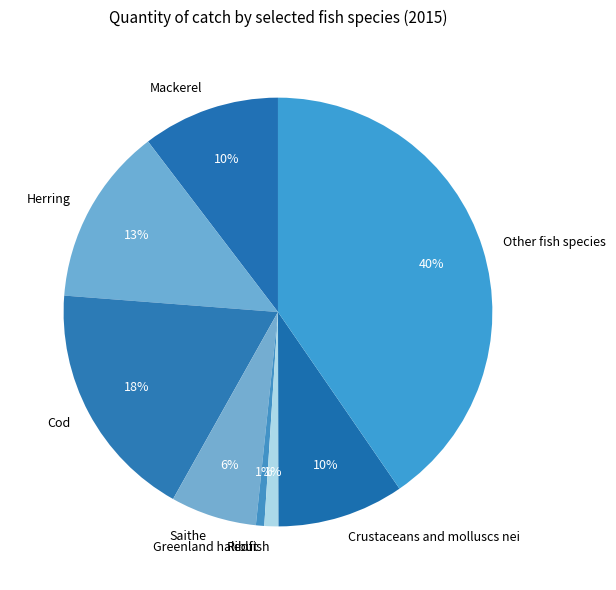

How many segments does this pie chart have?

8